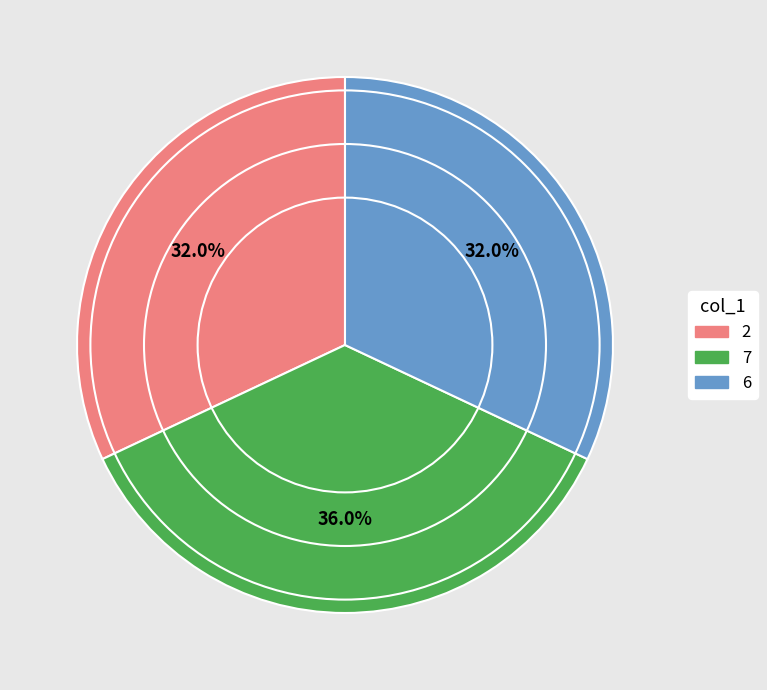

Does any single category account for the majority?

No